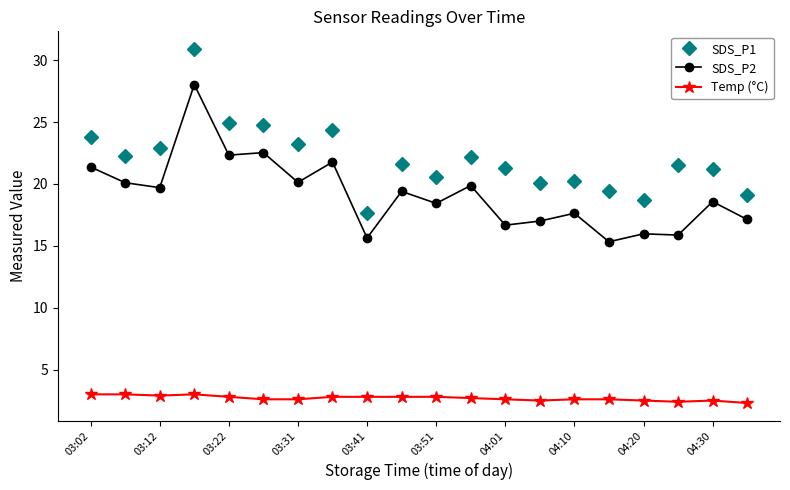

What is the value of the SDS_P2 point at the 17th from the left?

16.0